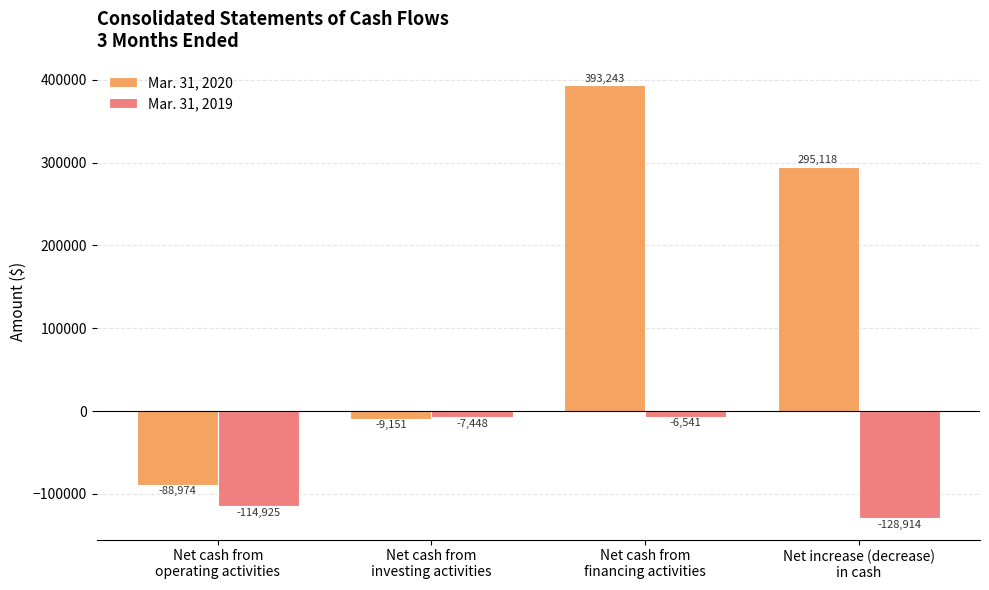

How many groups of bars are there?

4